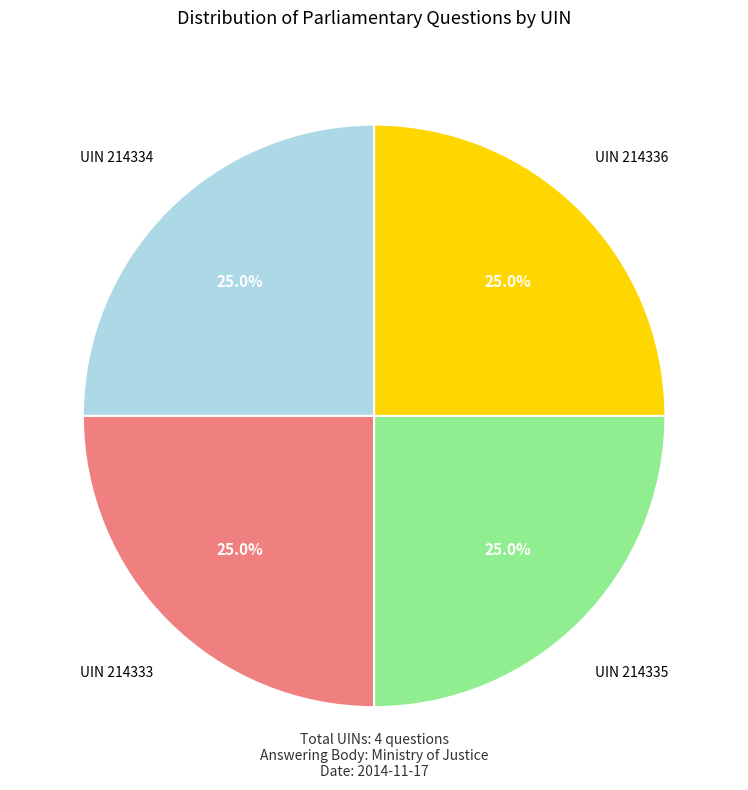

Is there any slice that represents more than half of the pie?

No